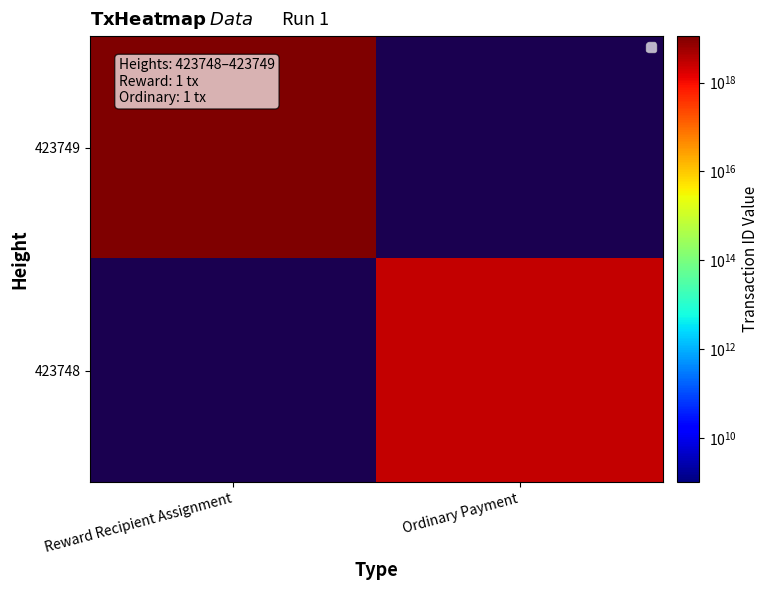

True or false: 423748 has a value of 2726711712971929600.0 at Ordinary Payment.

True